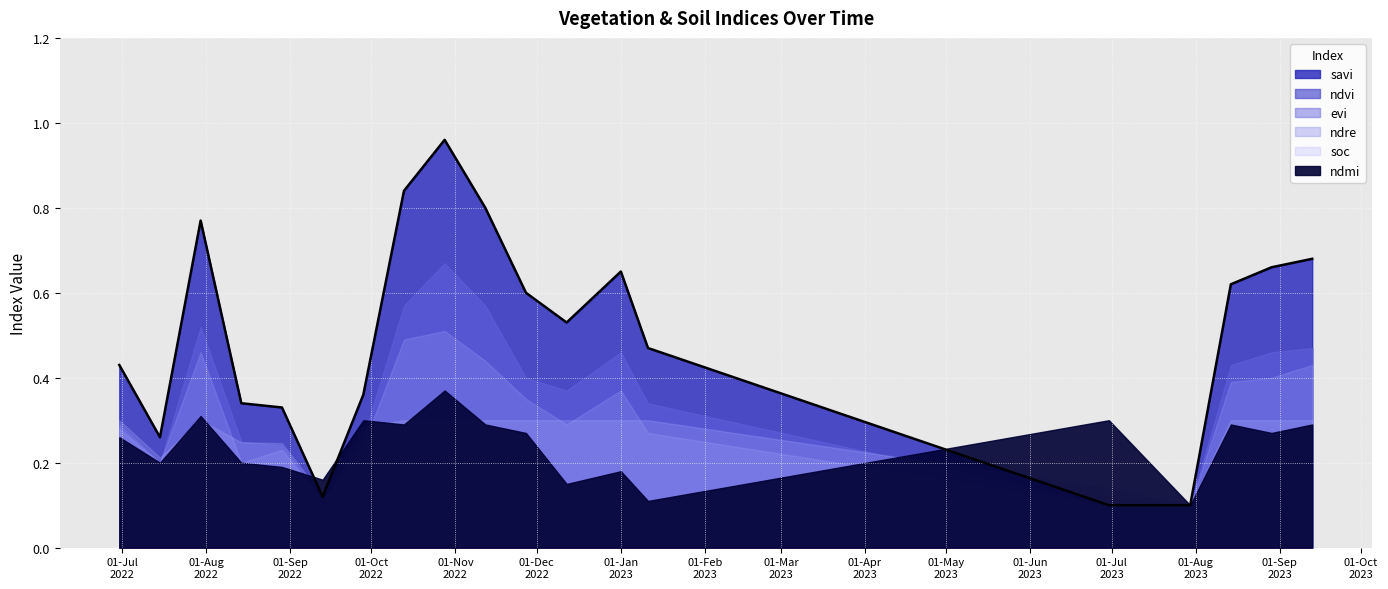

What is the label of the 1st point from the left?

30-06-2022